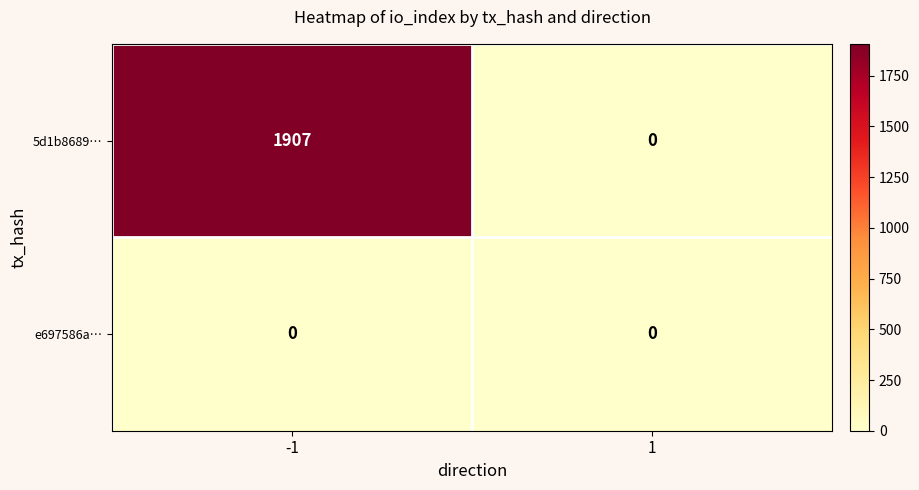

What is the sum of all 5d1b8689… values?

1907